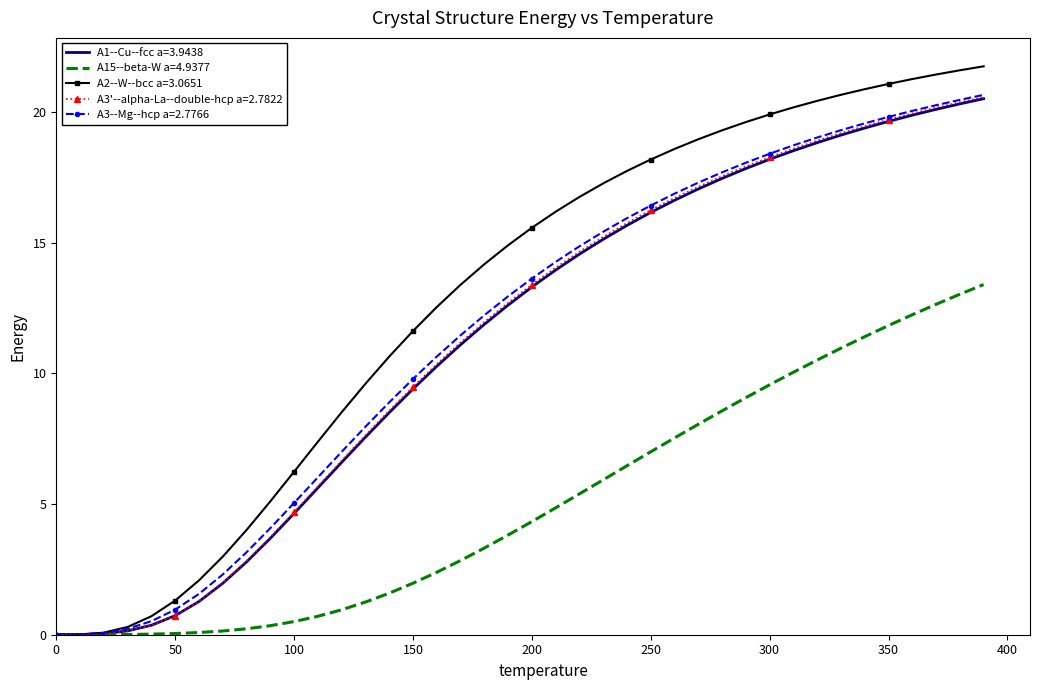

Which series has the widest spread of values?

A2--W--bcc a=3.0651